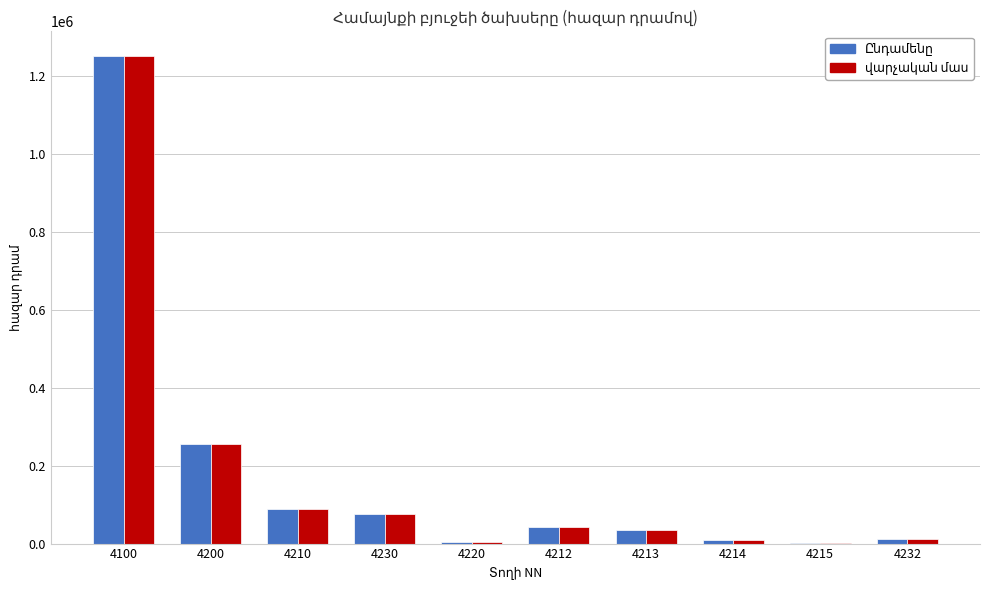

At which category is the sum across all series the highest?

4100